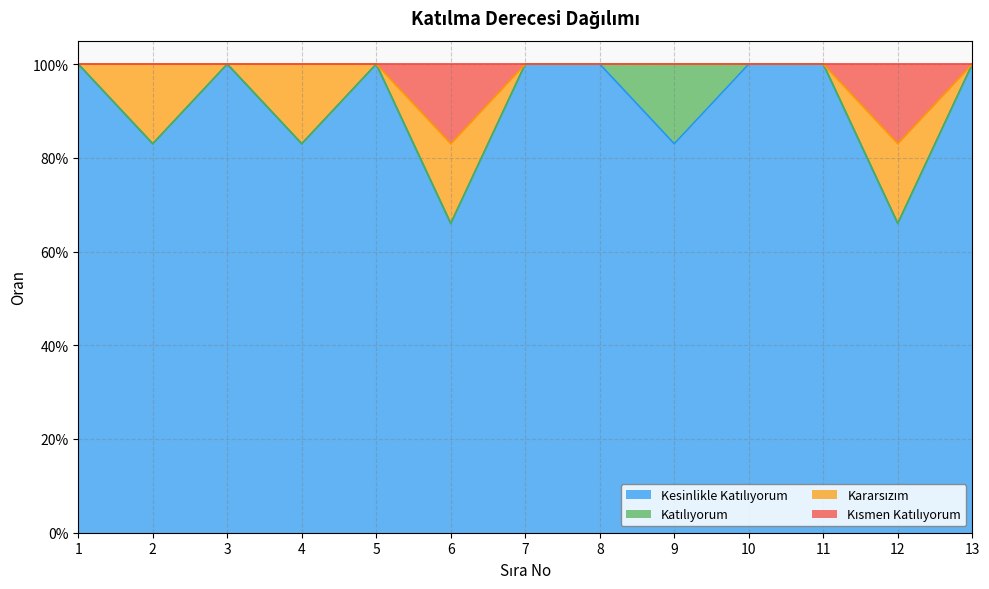

Does the chart display data point markers on the line(s)?

No